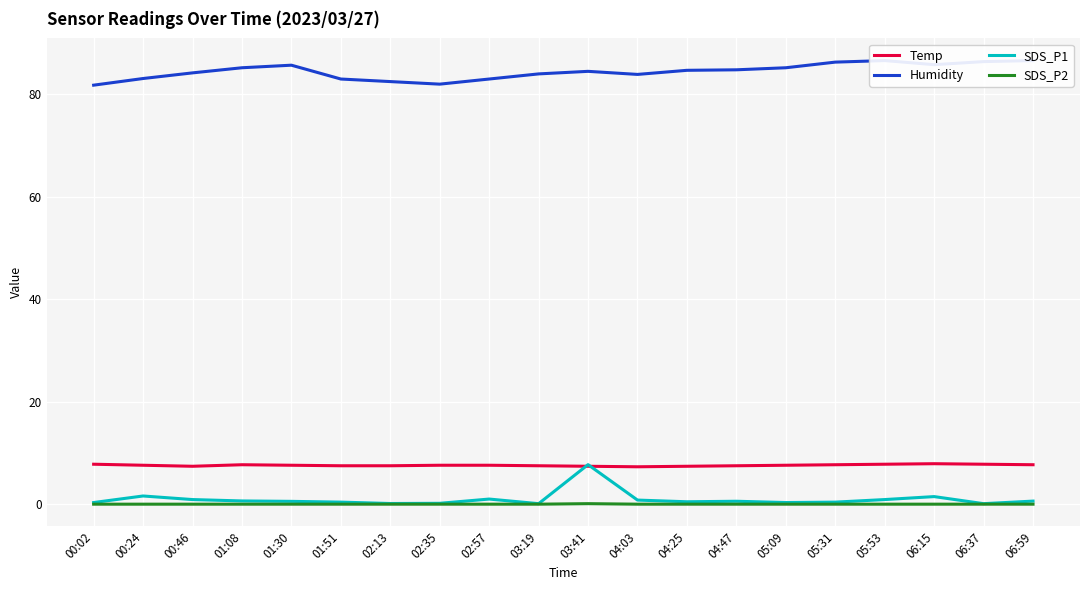

Which series has the widest spread of values?

SDS_P1